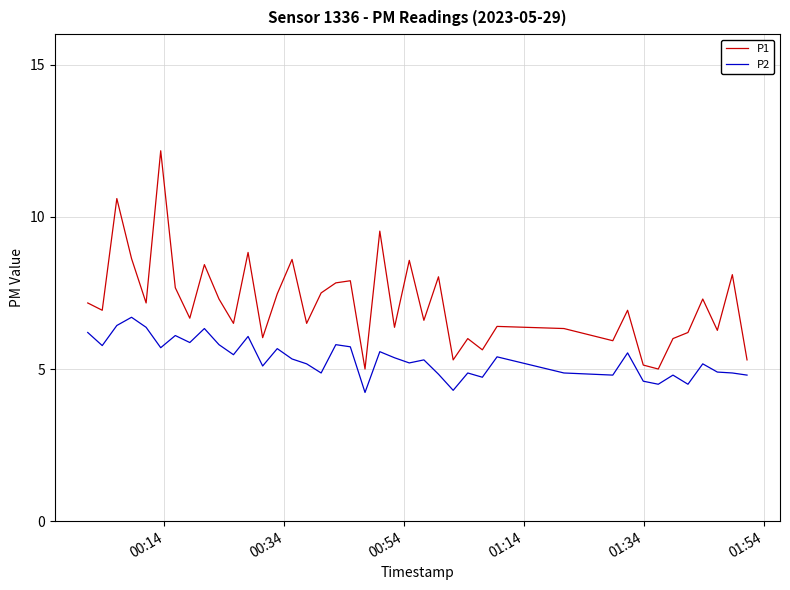

Rank the series by their average value, from highest to lowest.

P1, P2